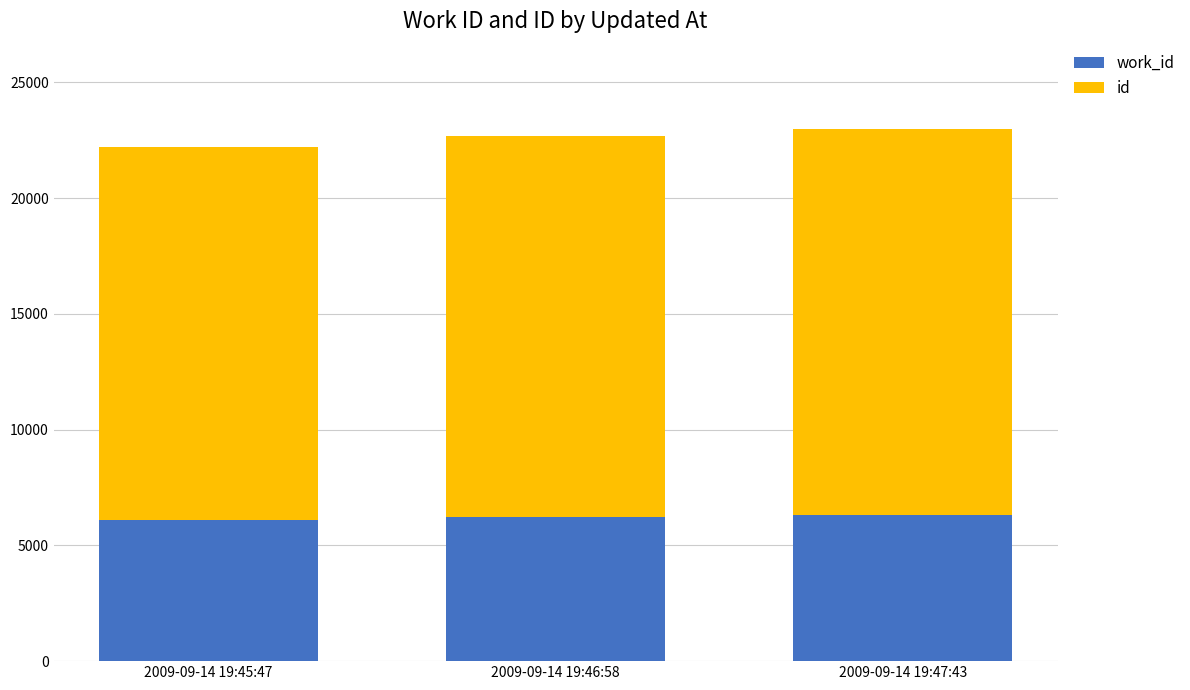

What is the total value across all series at 2009-09-14 19:47:43?

22999